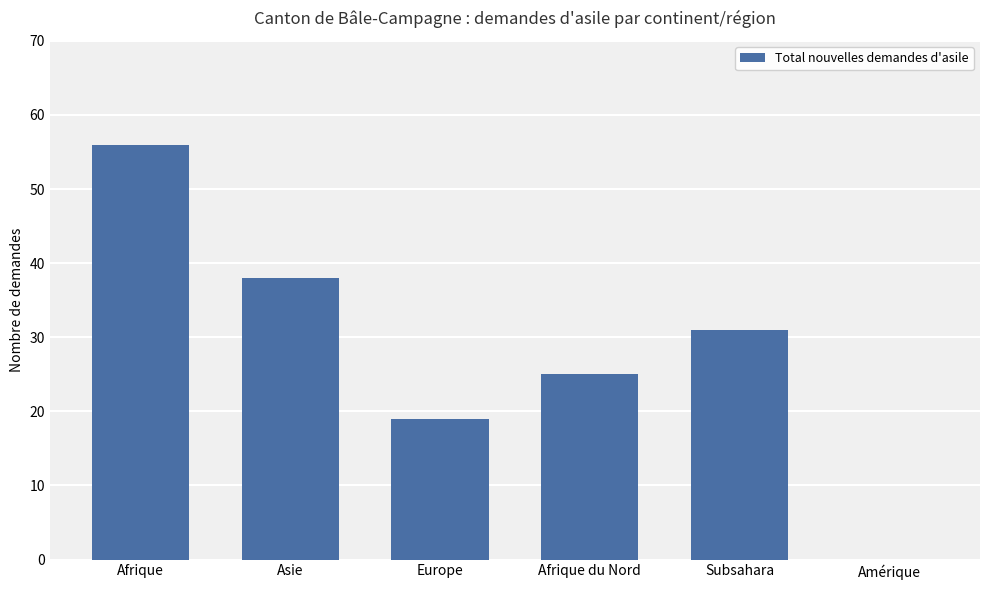

The value at Amérique is 0. True or false?

True